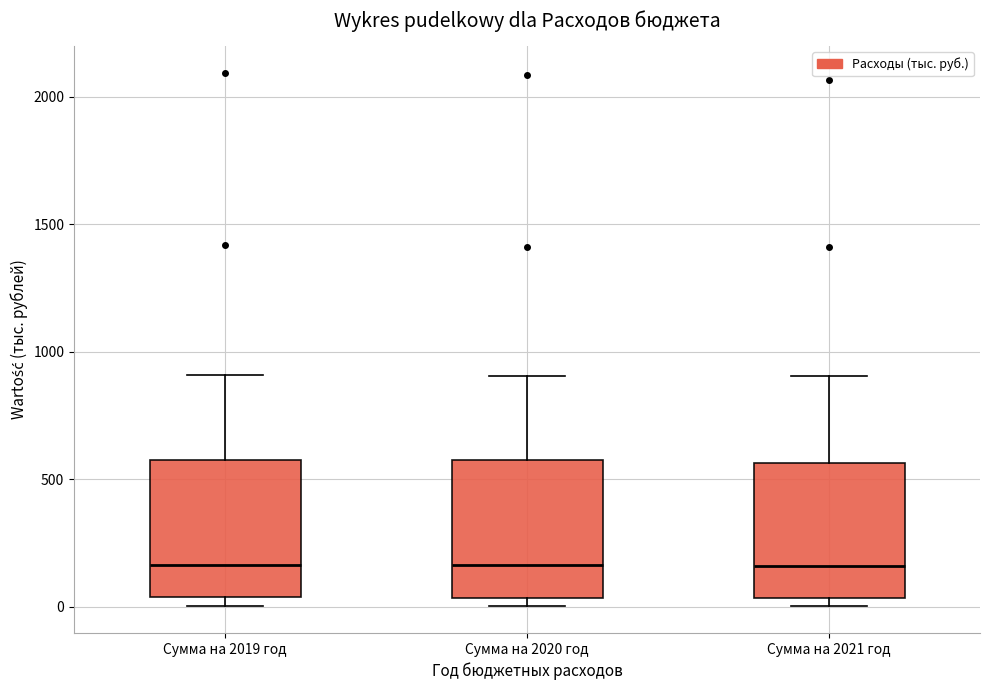

Reading left to right, read every box against the y-axis: the position of its median line, the range the box covers, and the ends of its whiskers. The values are not printed on the chart, so give them approximately, as read against the axis.

Сумма на 2019 год: median 150, box 50 to 550, whiskers 0 to 900
Сумма на 2020 год: median 150, box 50 to 550, whiskers 0 to 900
Сумма на 2021 год: median 150, box 50 to 550, whiskers 0 to 900